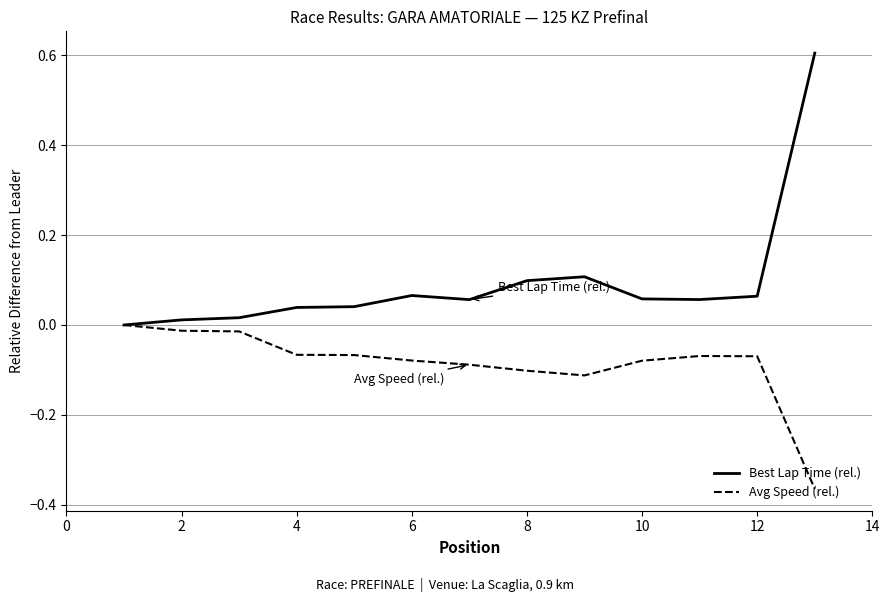

List the series in order of their peak value, highest first.

Best Lap Time (rel.), Avg Speed (rel.)